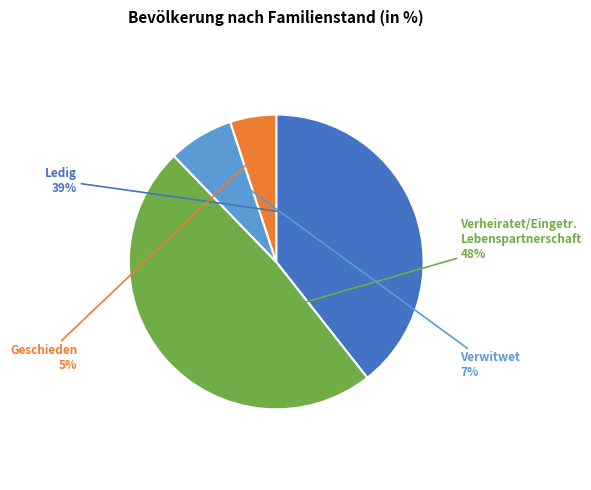

To the nearest percent, what is the average slice percentage?

25%